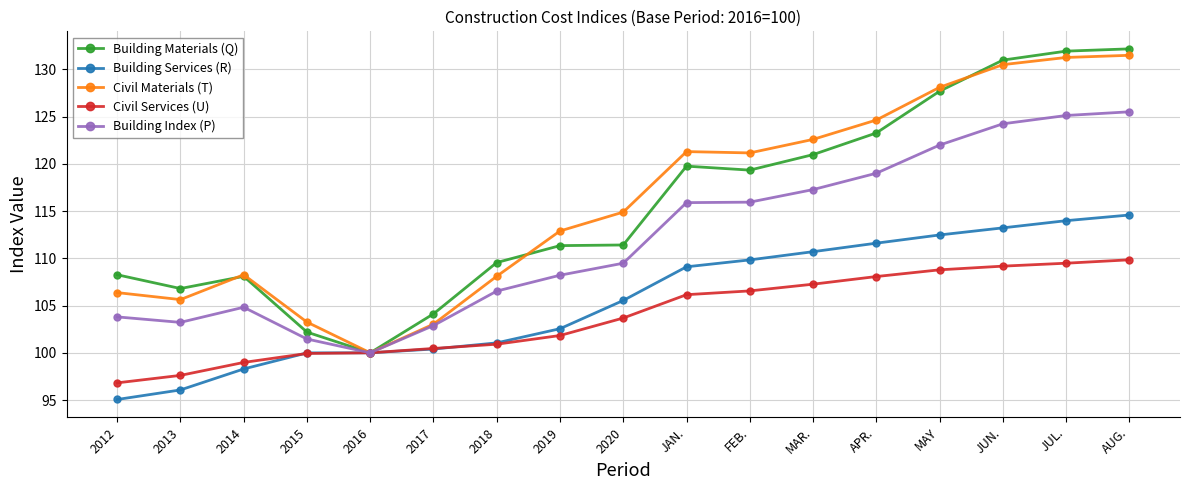

Which series has the widest spread of values?

Building Materials (Q)